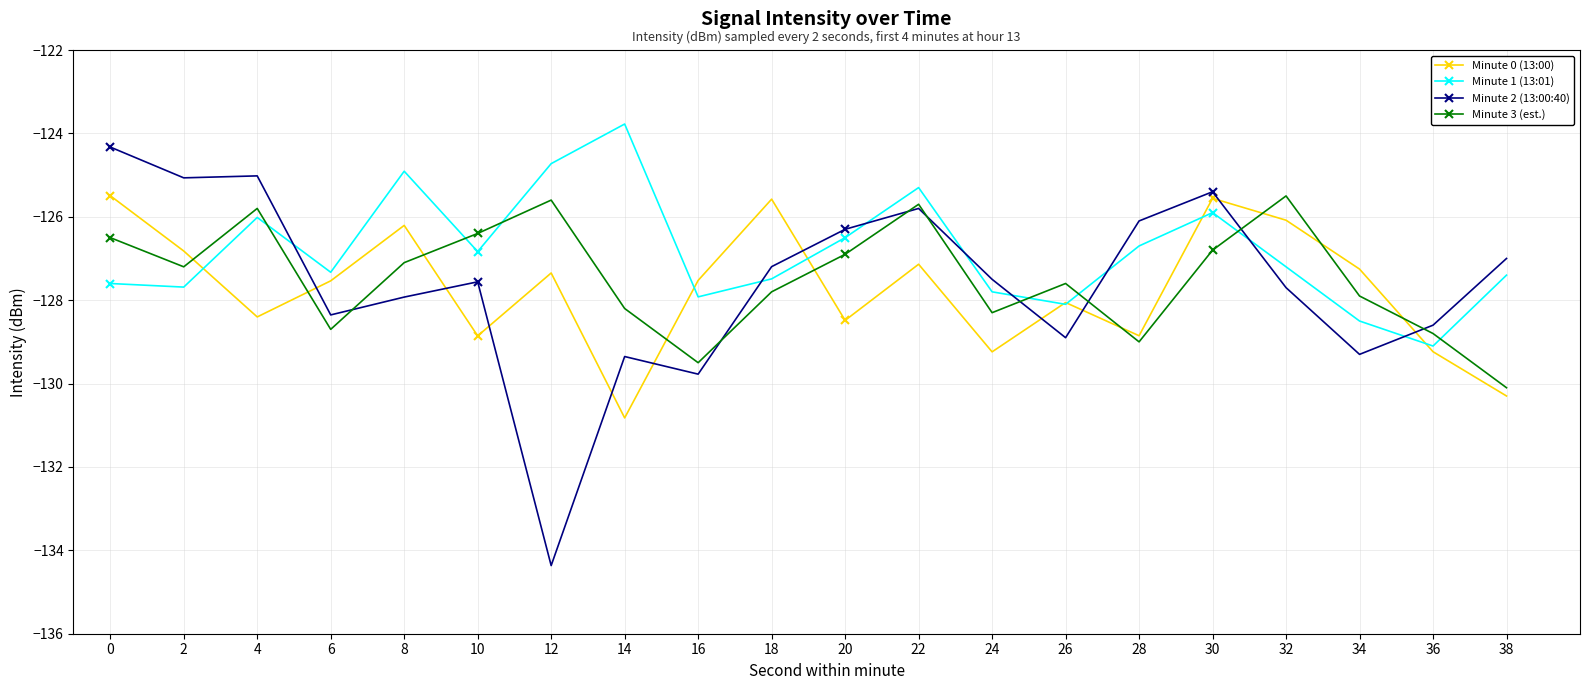

Is it true that Minute 0 (13:00) equals -127.5 at 16?

True